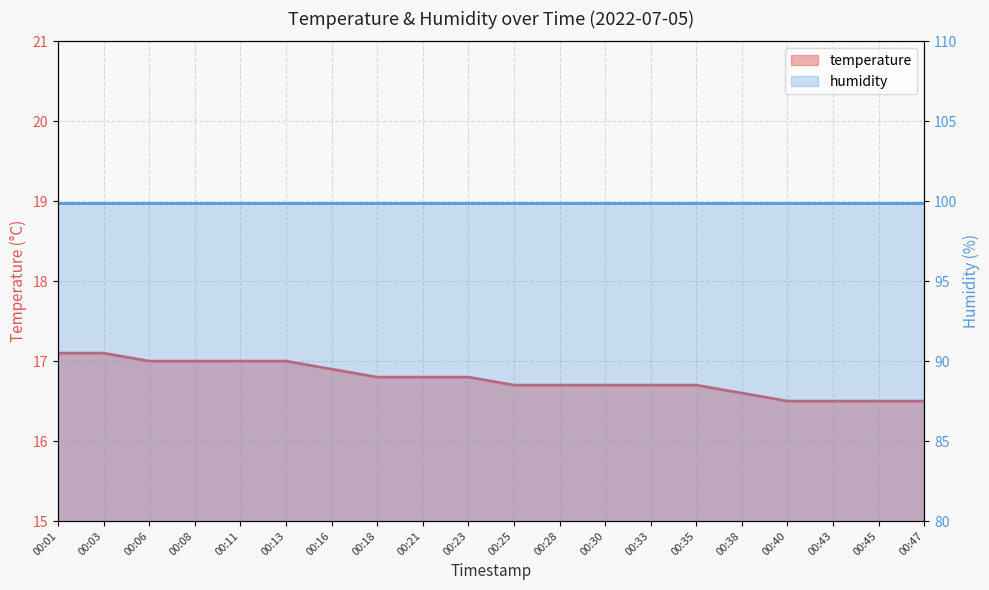

Reading left to right, what are all the values shown in this chart?

00:01=17.1	00:03=17.1	00:06=17.0	00:08=17.0	00:11=17.0	00:13=17.0	00:16=16.9	00:18=16.8	00:21=16.8	00:23=16.8	00:25=16.7	00:28=16.7	00:30=16.7	00:33=16.7	00:35=16.7	00:38=16.6	00:40=16.5	00:43=16.5	00:45=16.5	00:47=16.5